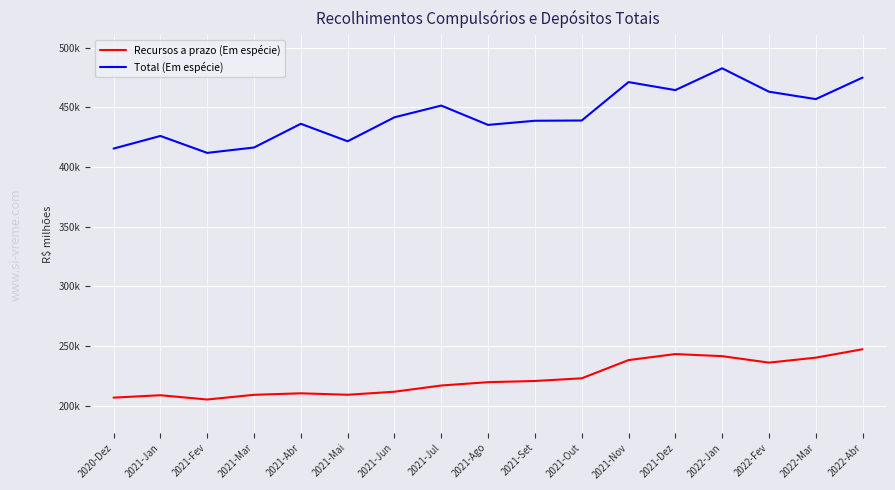

Rank the series at 2021-Mar from lowest to highest value.

Recursos a prazo (Em espécie), Total (Em espécie)